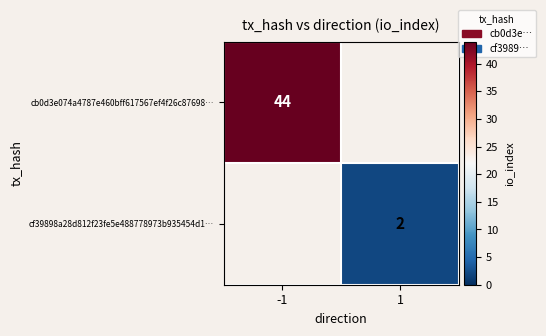

The cb0d3e074a4787e460bff617567ef4f26c87698… series shows 44 at -1. True or false?

True